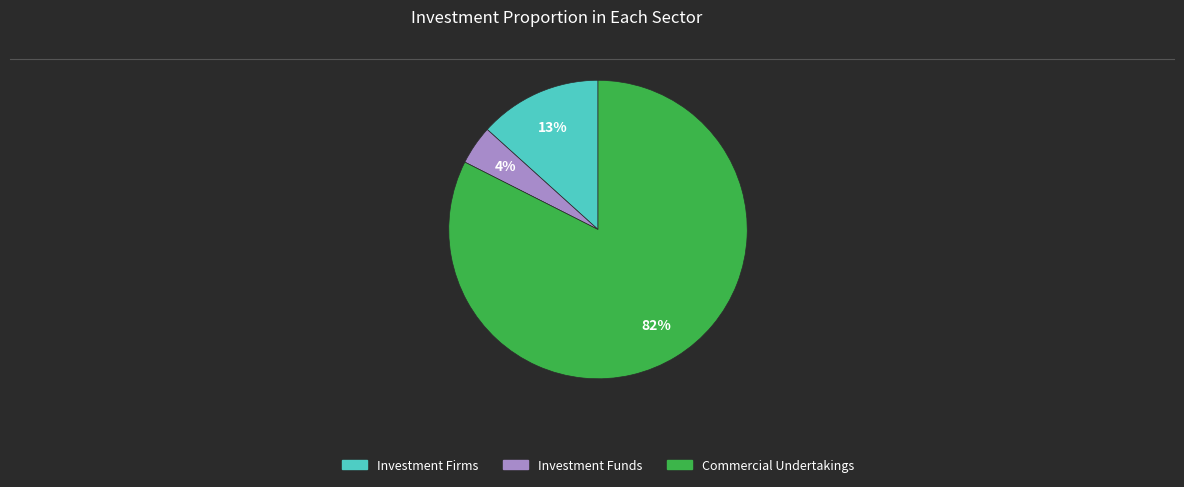

To the nearest percent, what is the average slice percentage?

33%